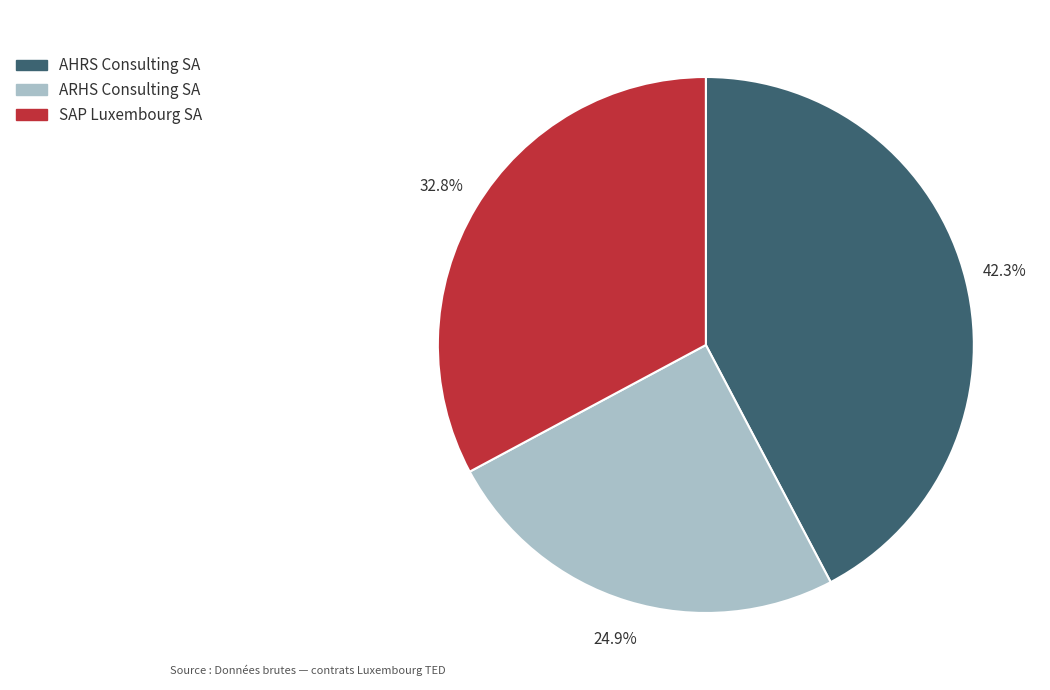

Which category has the smallest portion of the pie?

ARHS Consulting SA